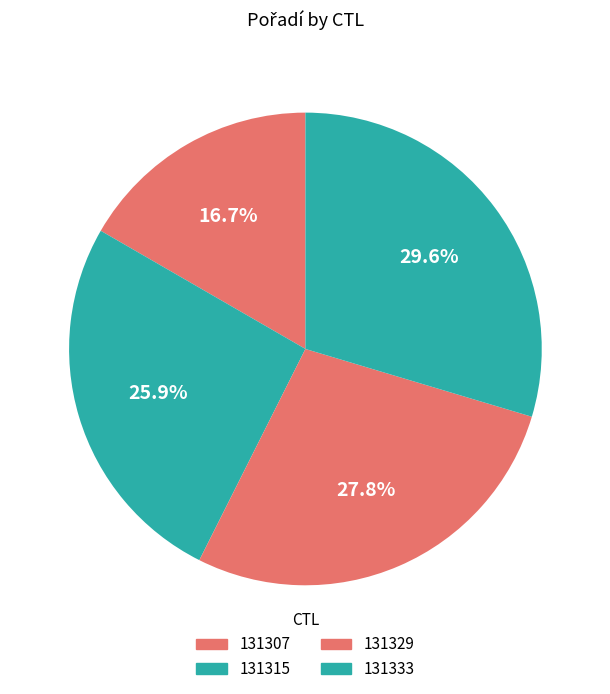

True or false: 131315 accounts for 35% of the total.

False